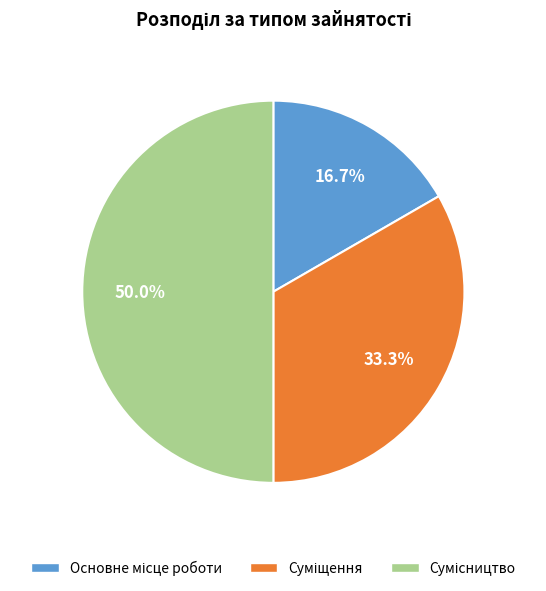

What portion of the pie excludes Основне місце роботи?

83.3%